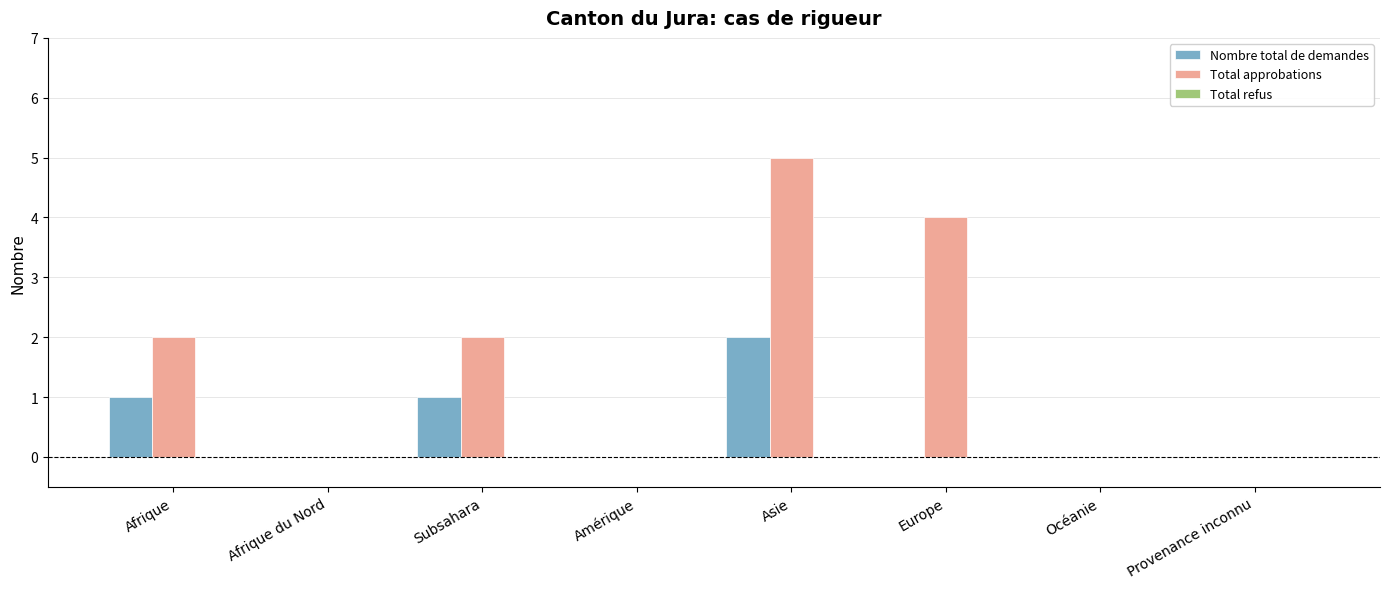

Does the chart contain stacked bars?

No